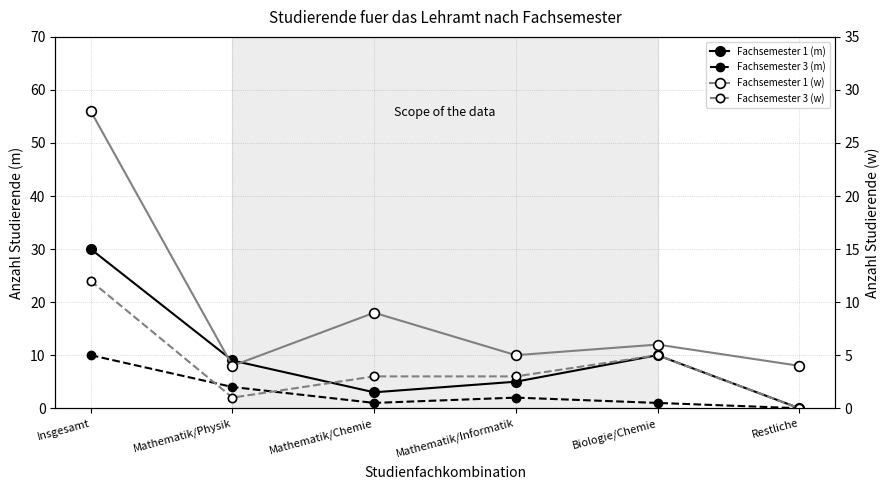

Which series has the largest total across all categories?

Fachsemester 1 (m)